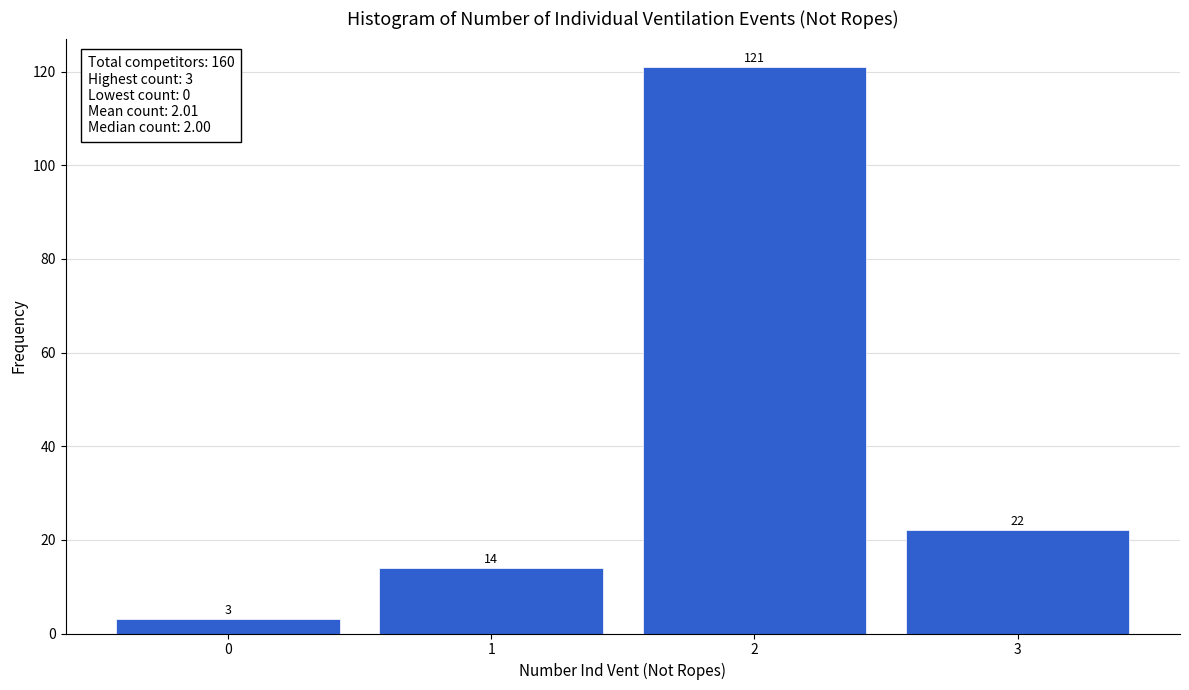

What is the height of the bar covering 1.5 to 2.5 on the x-axis?

121